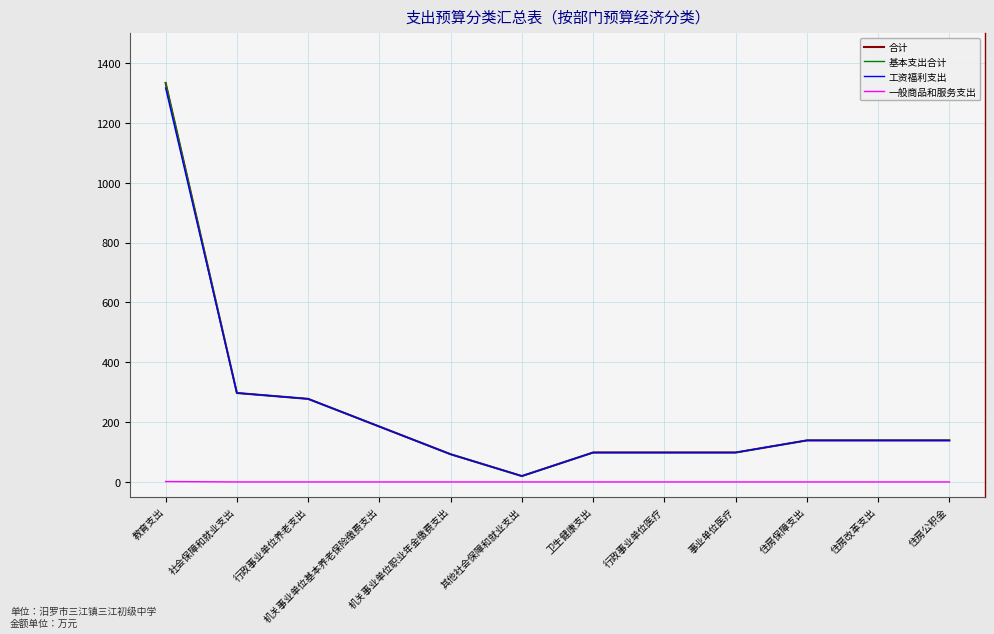

Read the 一般商品和服务支出 value at 教育支出.

1.3